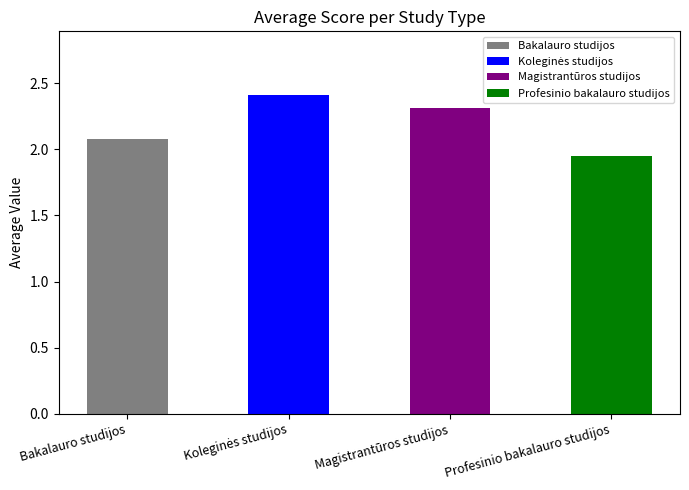

What is the label of the 1st bar from the right?

Profesinio bakalauro studijos